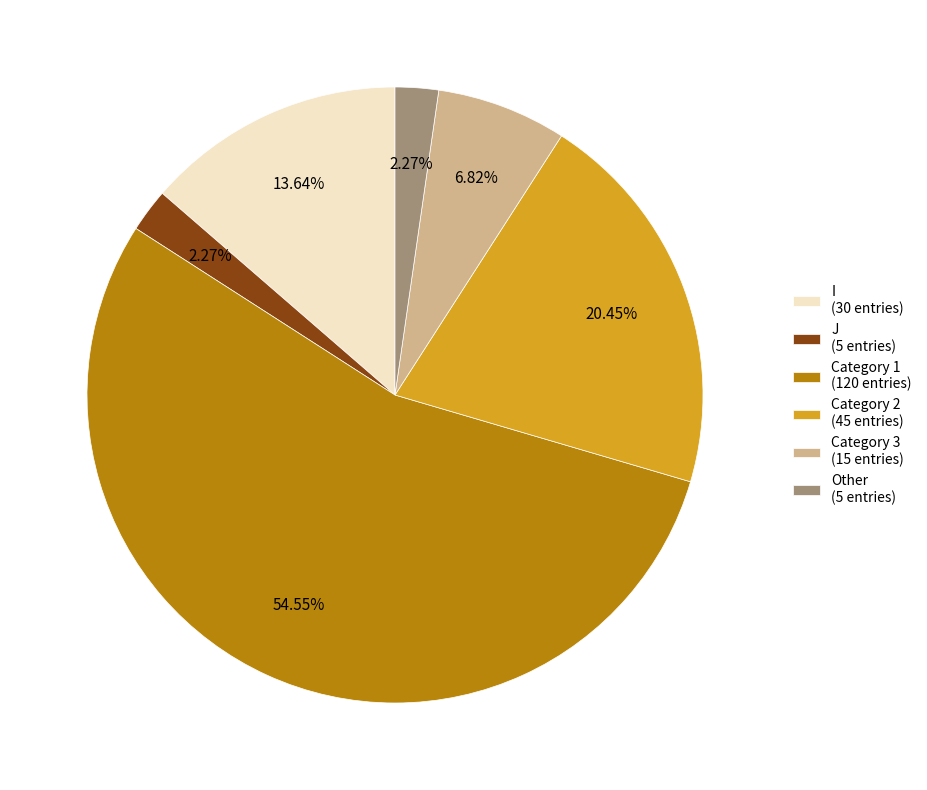

To the nearest percent, what is the difference between the largest and smallest slice percentages?

52%